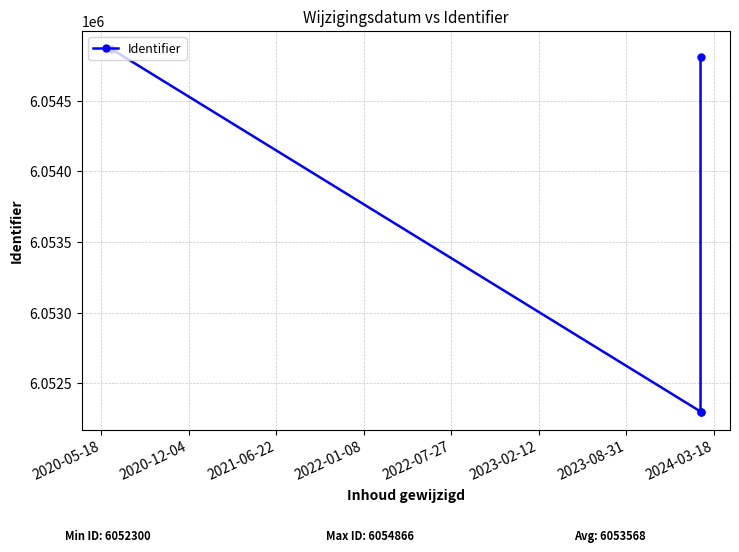

What is the difference between the maximum and second lowest values?

2565